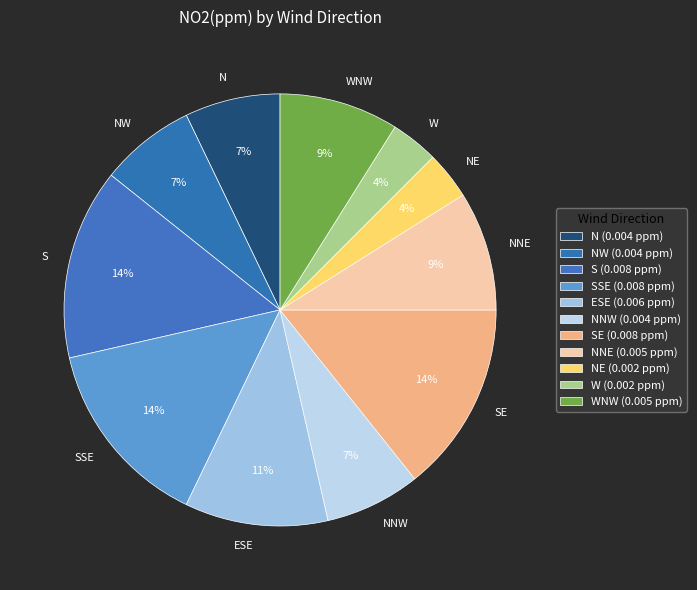

To the nearest percent, what percentage of the pie is SE?

14%